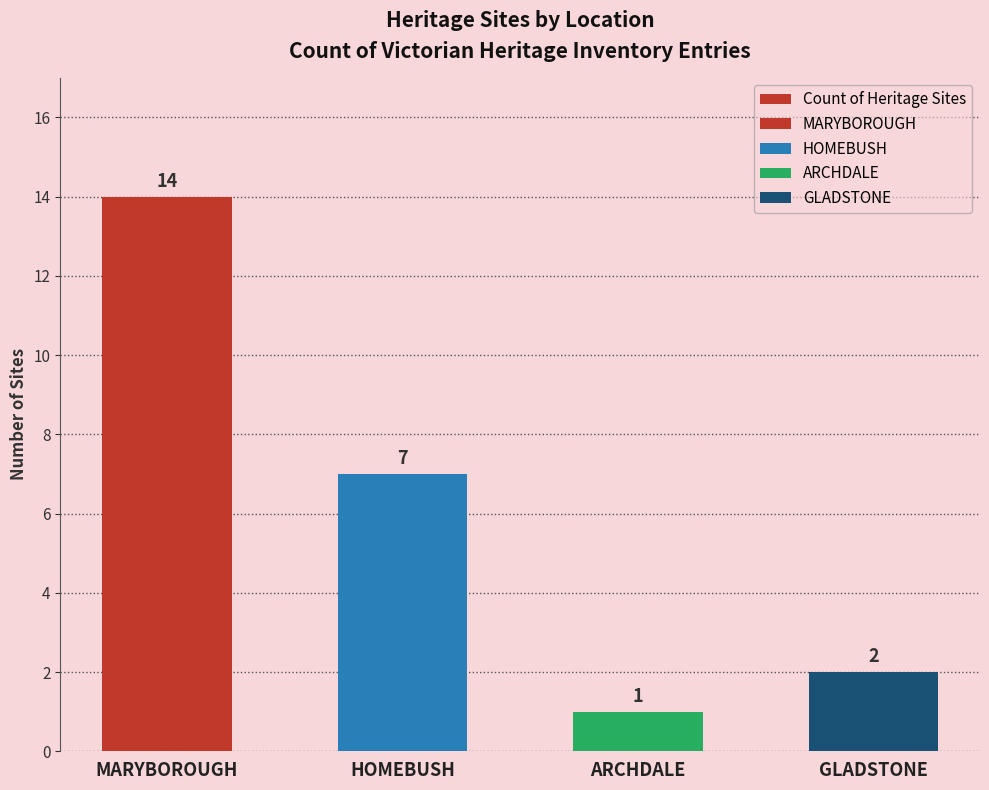

What is the label of the 2nd bar from the left?

HOMEBUSH